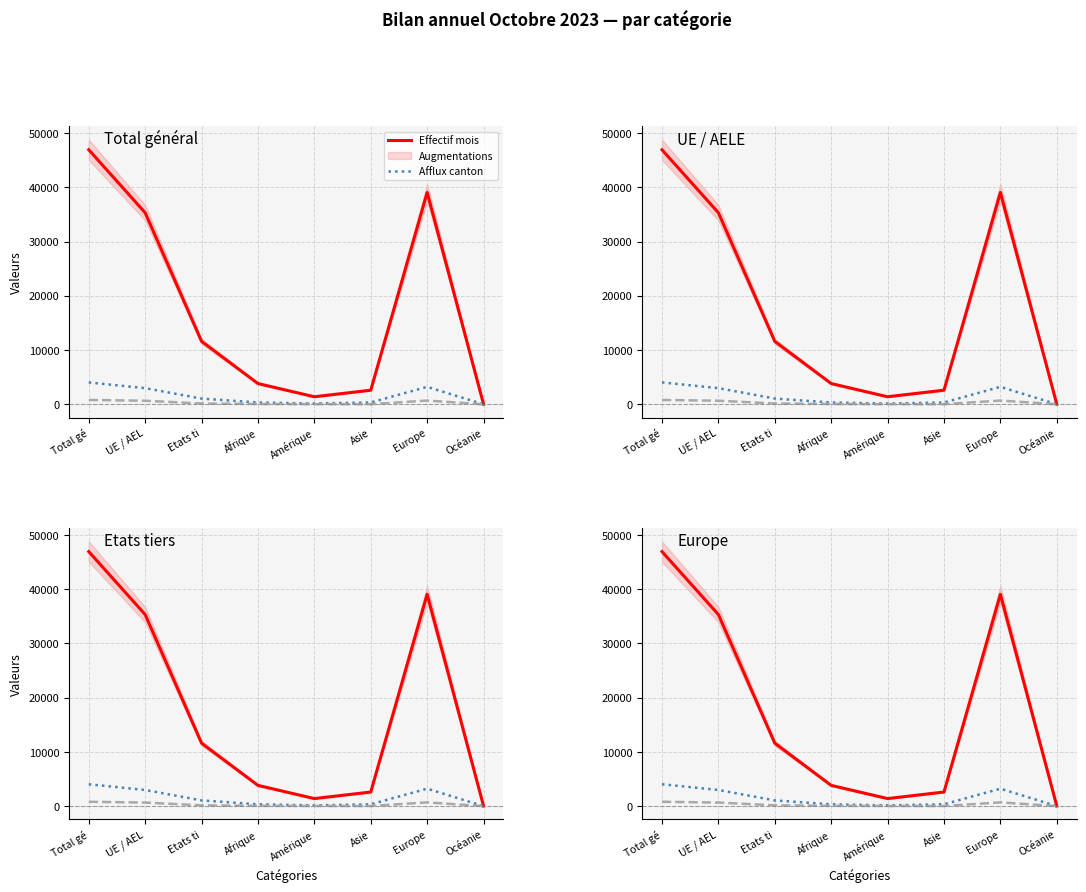

In Afflux canton, how many points are higher than both neighbors (excluding endpoints)?

1